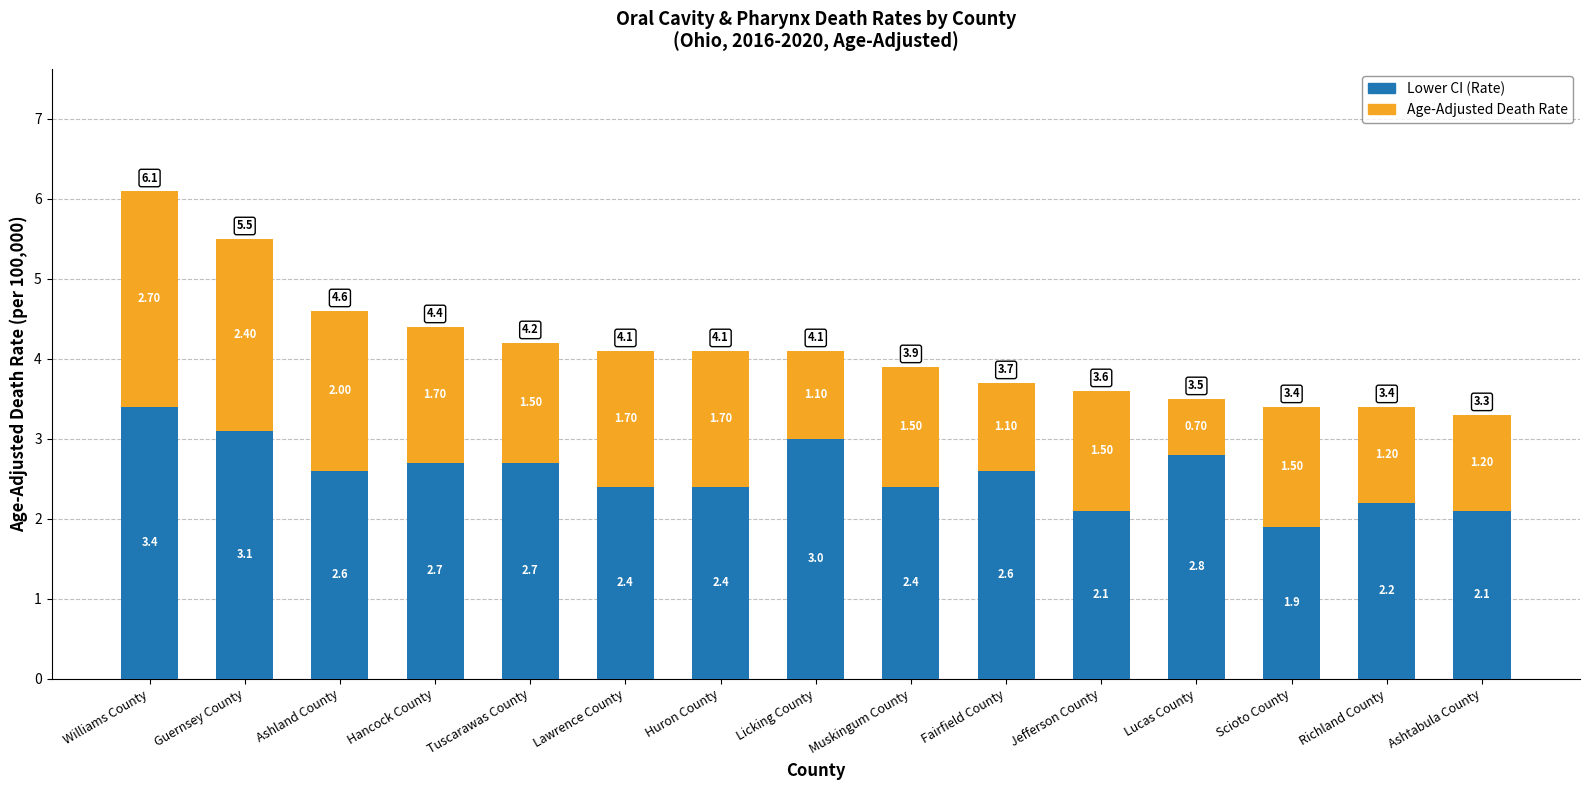

How many values in the Lower CI (Rate) series are below 2?

1